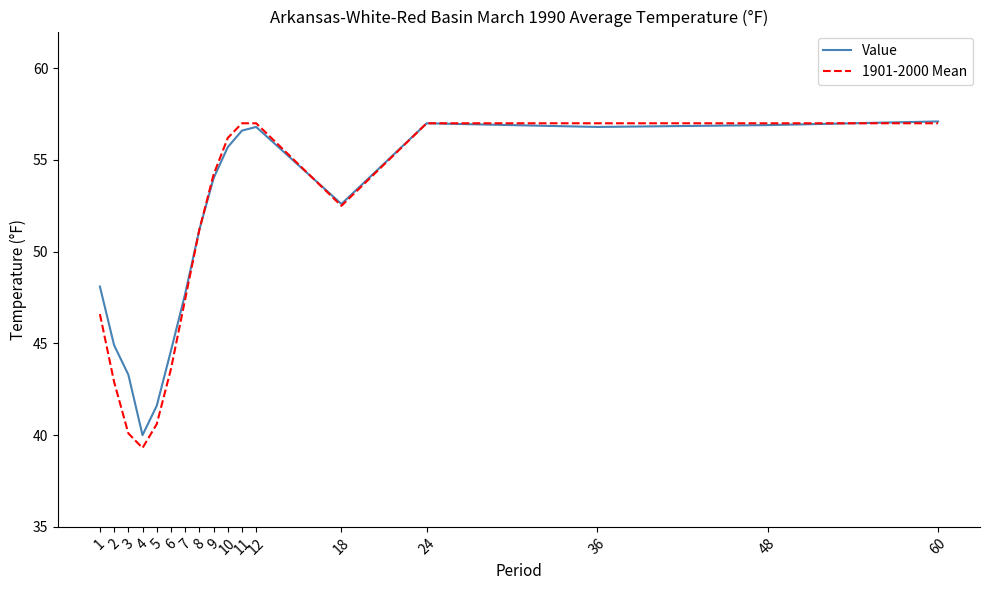

How many categories are shown in the chart?

17